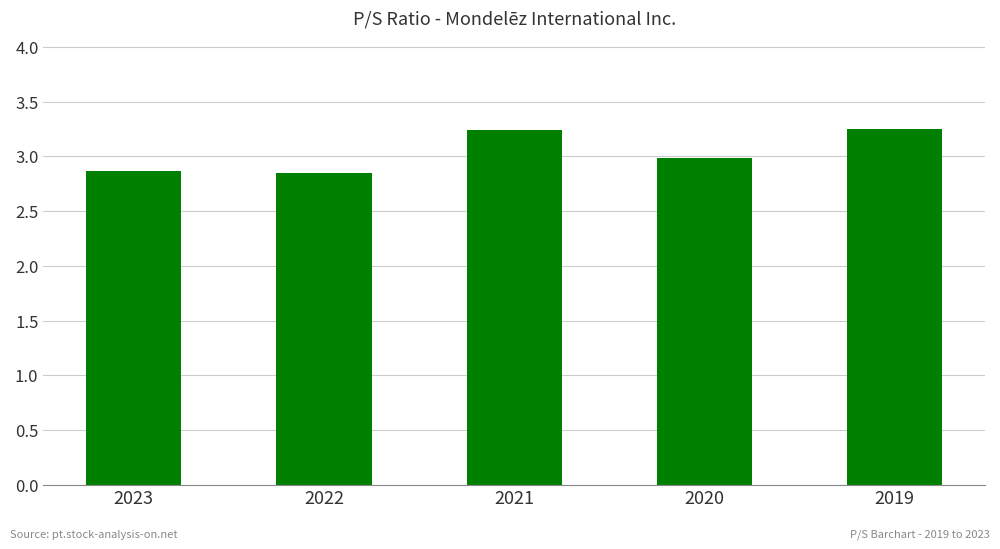

What is the change in value from 2023 to 2020?

+0.1